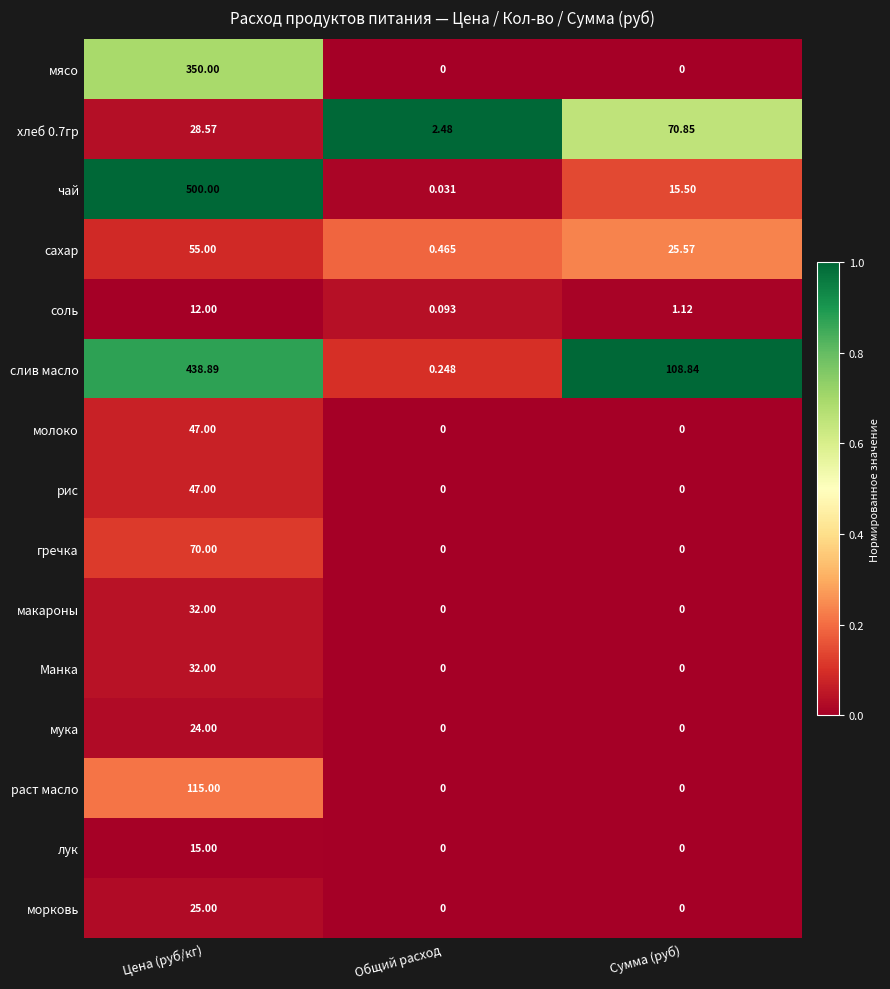

Which series has the largest total across all categories?

слив масло